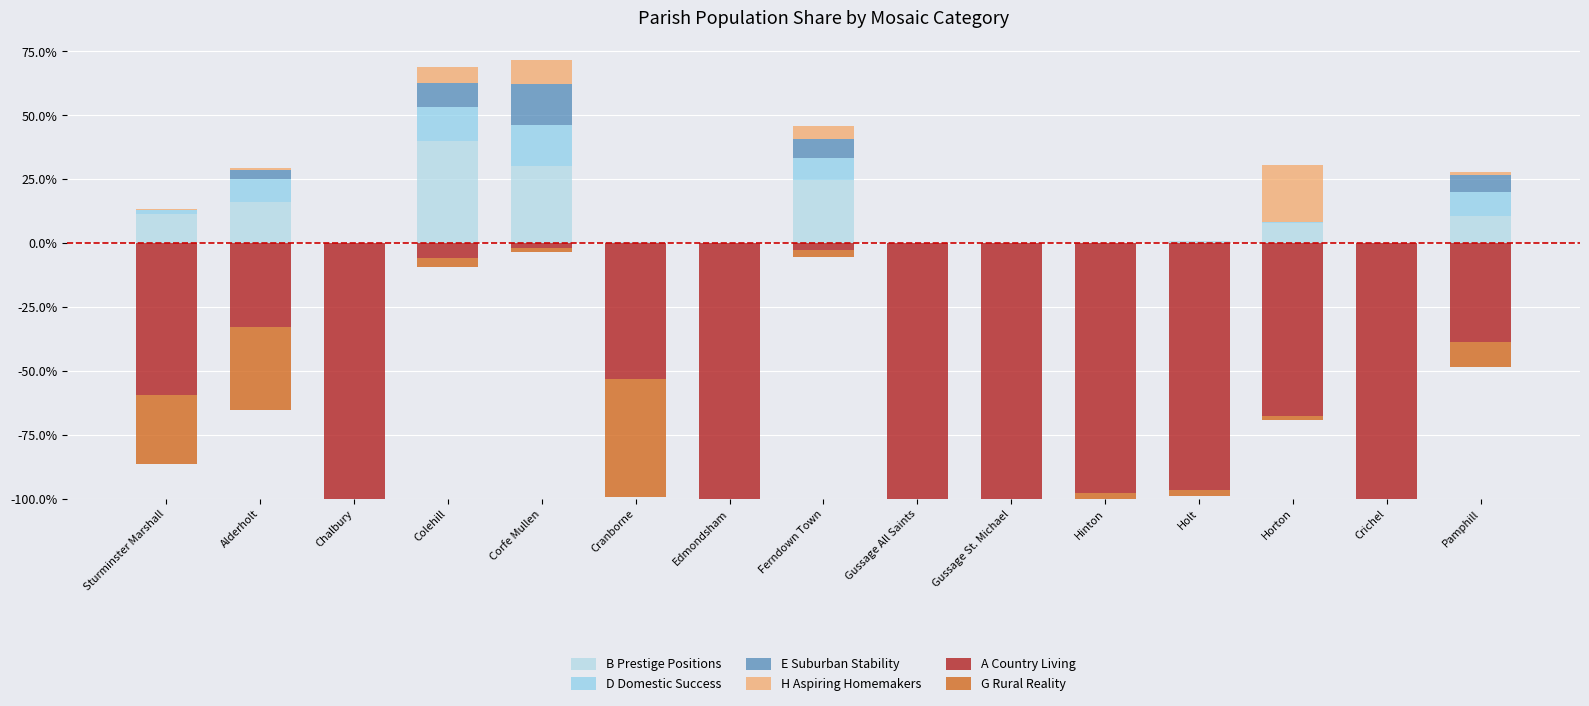

At which label is D Domestic Success closest to 7?

Ferndown Town